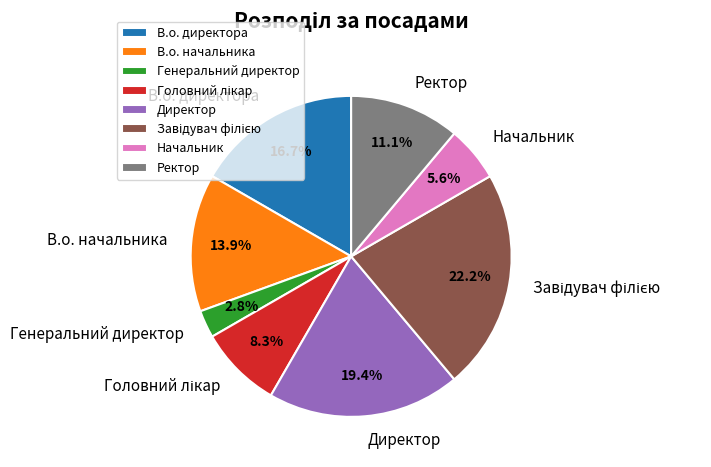

How much of the chart is everything except В.о. директора?

83.3%